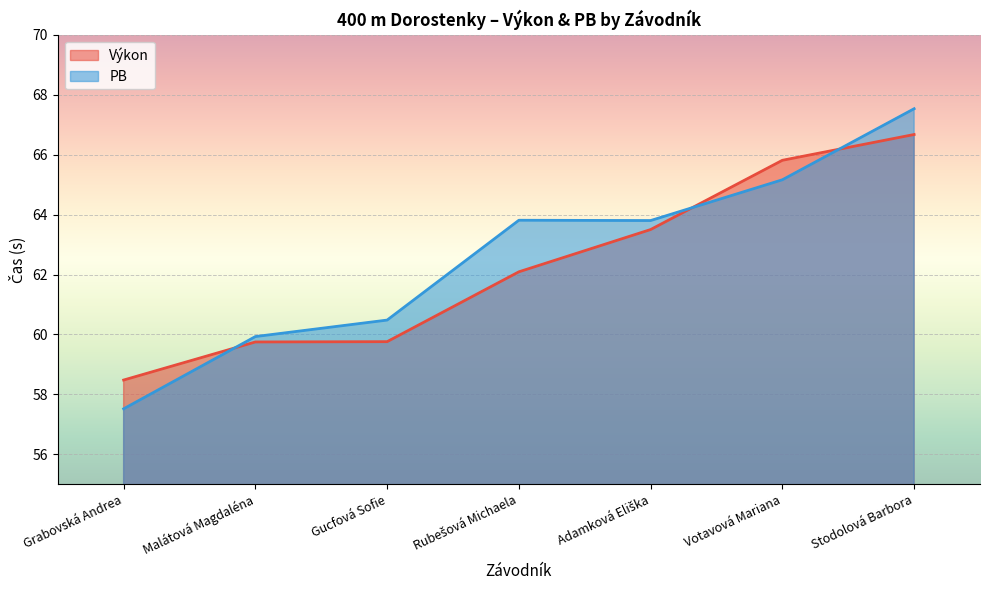

What is the lowest value of the PB series?

57.5